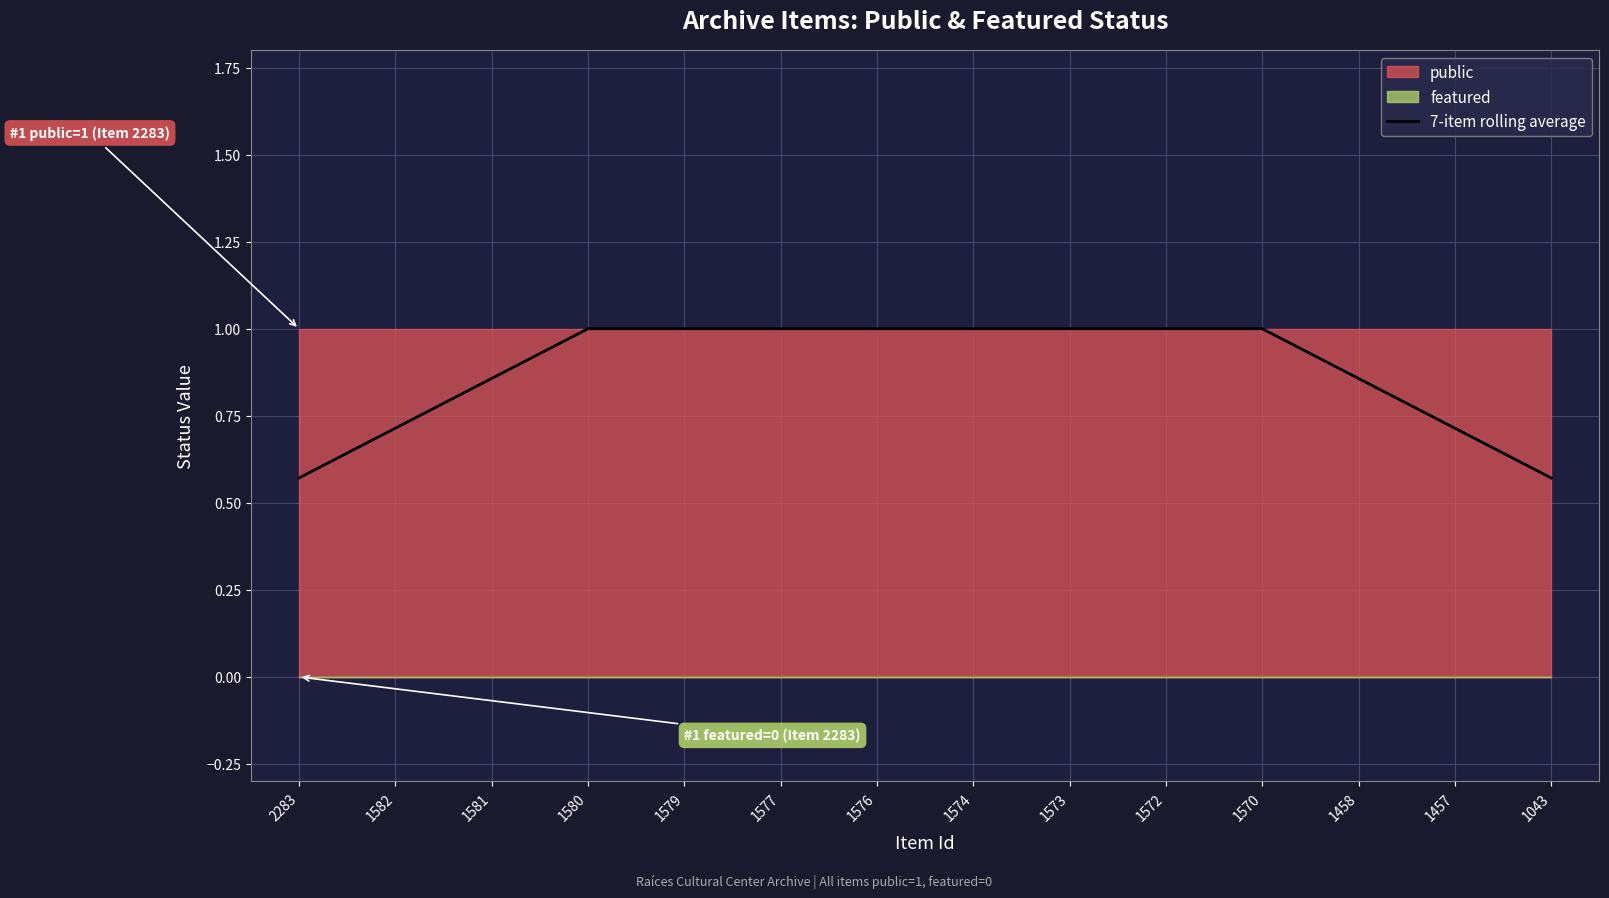

Between 1570 and 1579, which is larger?

1570